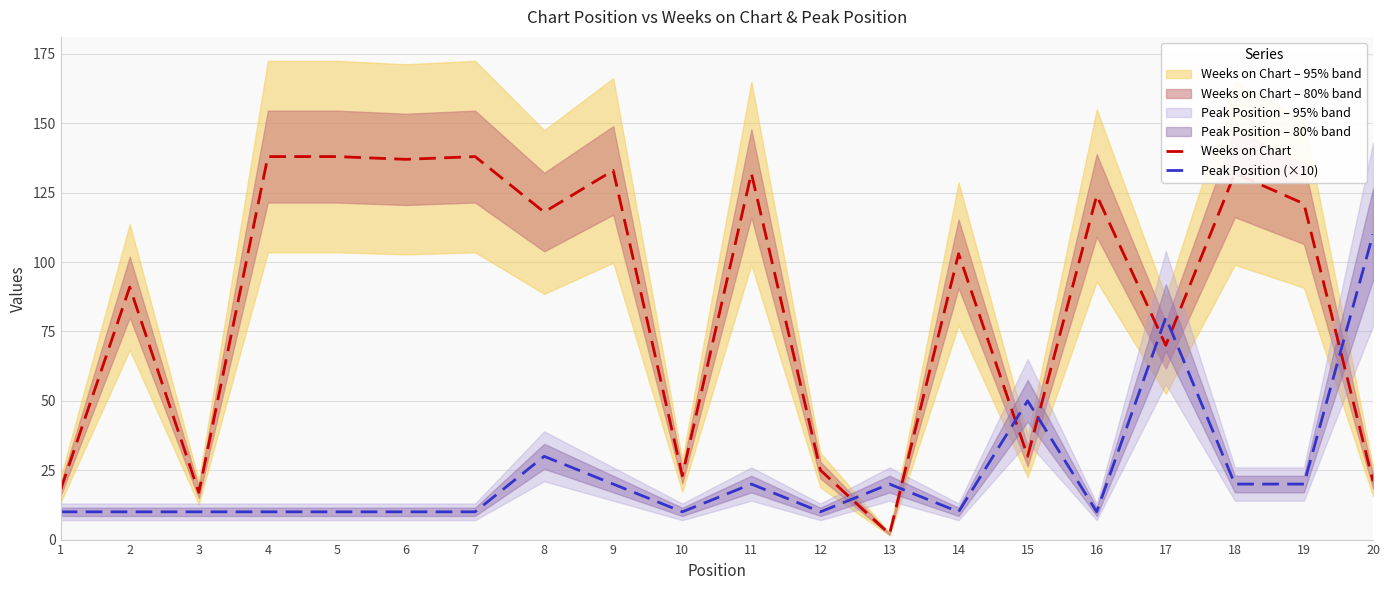

What is the lowest value of the Peak Position (×10) series?

10